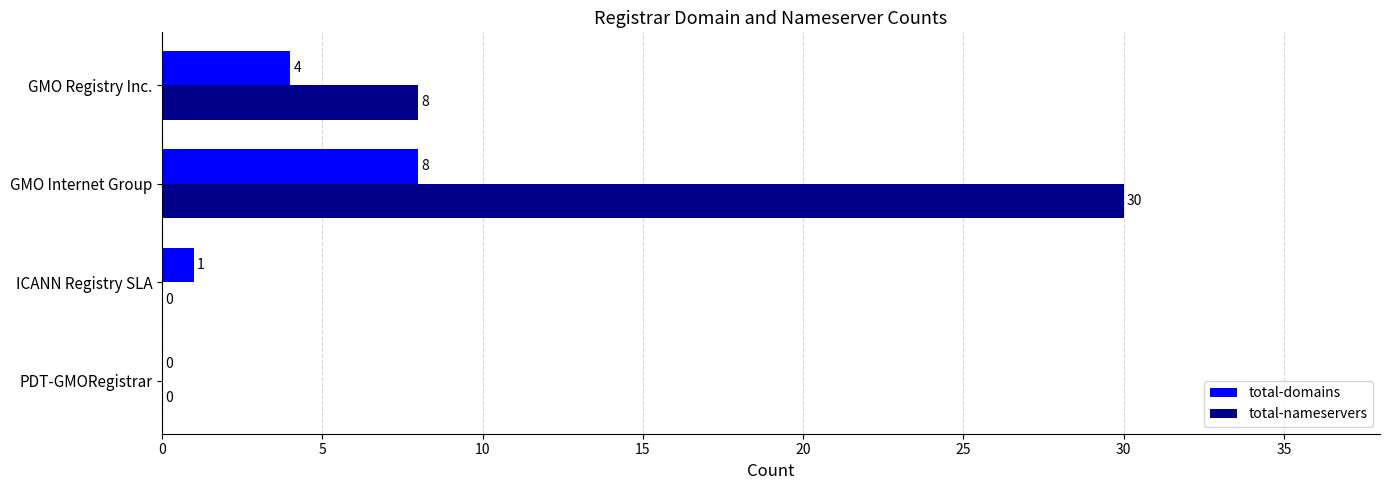

At which category is the sum across all series the highest?

GMO Internet Group